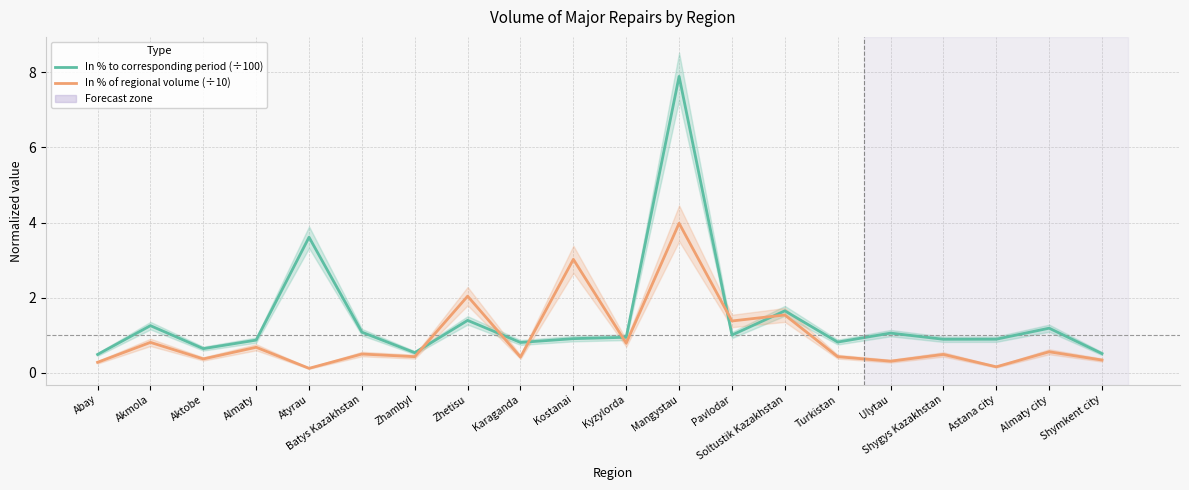

Does the chart have visible grid lines?

Yes